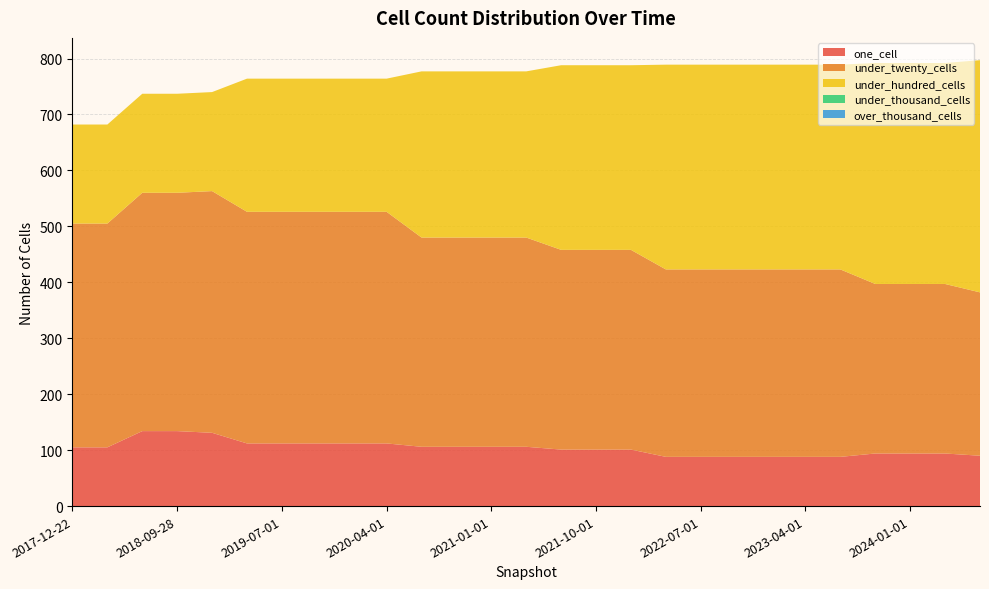

Reading right to left, list all the values displayed in this chart.

one_cell: 90	94	94	94	88	88	88	88	88	88	101	101	101	106	106	106	106	112	112	112	112	112	131	134	134	105	105
under_twenty_cells: 292	303	303	303	335	335	335	335	335	335	357	357	357	374	374	374	374	414	414	414	414	414	432	426	426	400	400
under_hundred_cells: 415	395	395	395	366	366	366	366	366	366	330	330	330	297	297	297	297	238	238	238	238	238	177	177	177	177	177
under_thousand_cells: 0	0	0	0	0	0	0	0	0	0	0	0	0	0	0	0	0	0	0	0	0	0	0	0	0	0	0
over_thousand_cells: 0	0	0	0	0	0	0	0	0	0	0	0	0	0	0	0	0	0	0	0	0	0	0	0	0	0	0